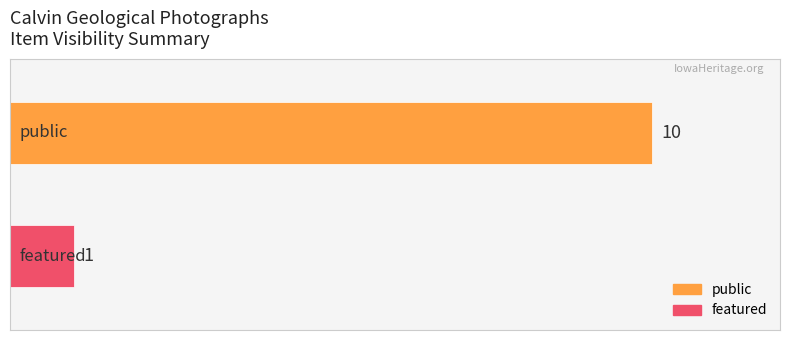

Which series has the largest range (max minus min)?

public